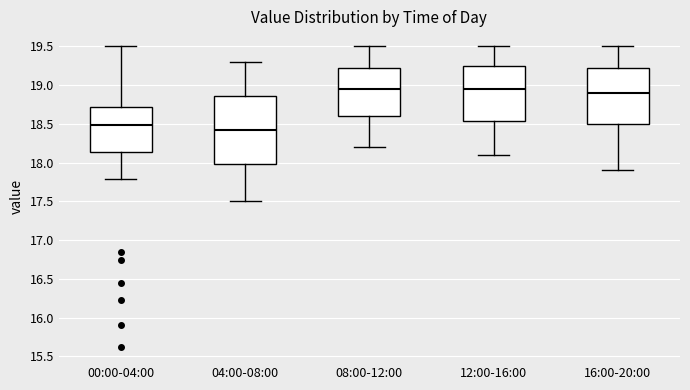

Reading left to right, read every box against the y-axis: the position of its median line, the range the box covers, and the ends of its whiskers. The values are not printed on the chart, so give them approximately, as read against the axis.

00:00-04:00: median 18.50, box 18.15 to 18.70, whiskers 17.80 to 19.50
04:00-08:00: median 18.45, box 18.00 to 18.85, whiskers 17.50 to 19.30
08:00-12:00: median 18.95, box 18.60 to 19.25, whiskers 18.20 to 19.50
12:00-16:00: median 18.95, box 18.55 to 19.25, whiskers 18.10 to 19.50
16:00-20:00: median 18.90, box 18.50 to 19.25, whiskers 17.90 to 19.50